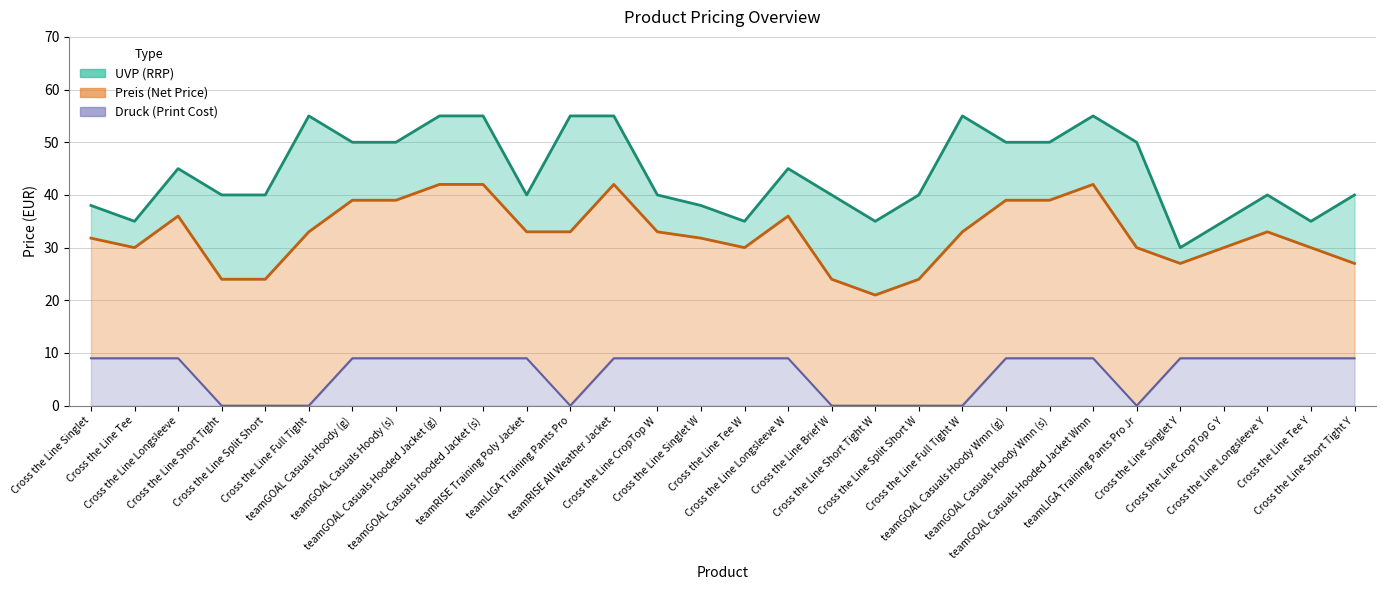

What are all the series names shown in the legend?

UVP, Preis, Druck